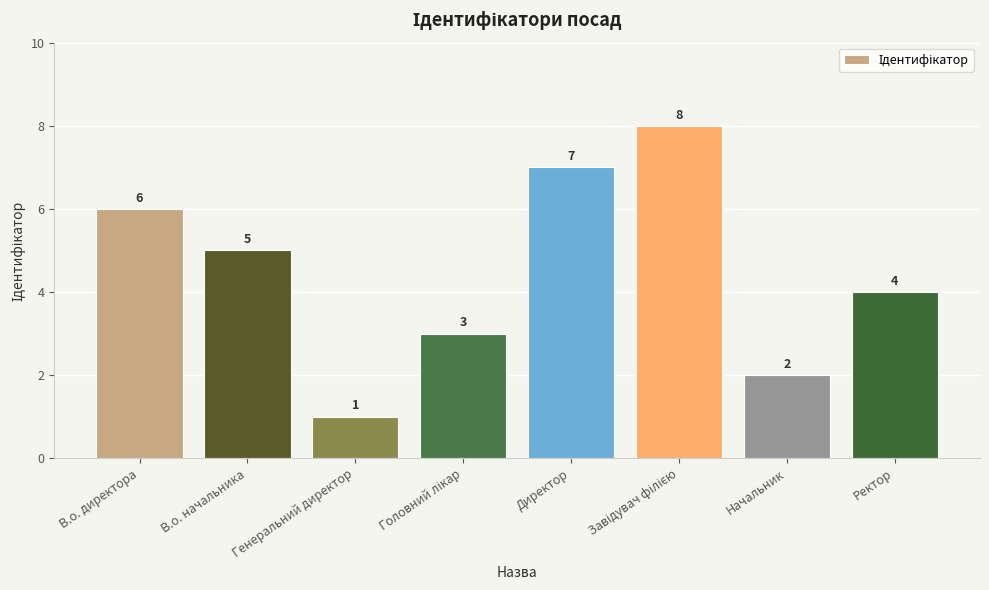

Count the values in the range 3 to 7.

5